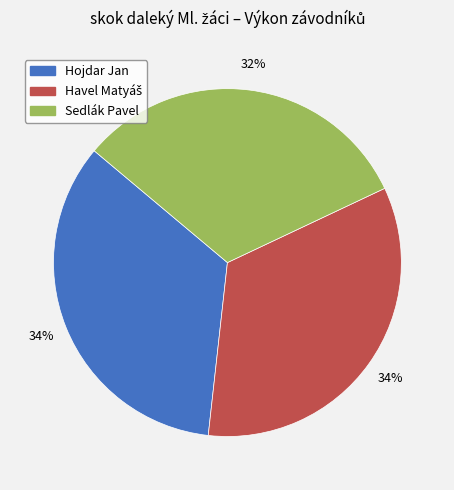

What is the smallest slice in the pie chart?

Sedlák Pavel